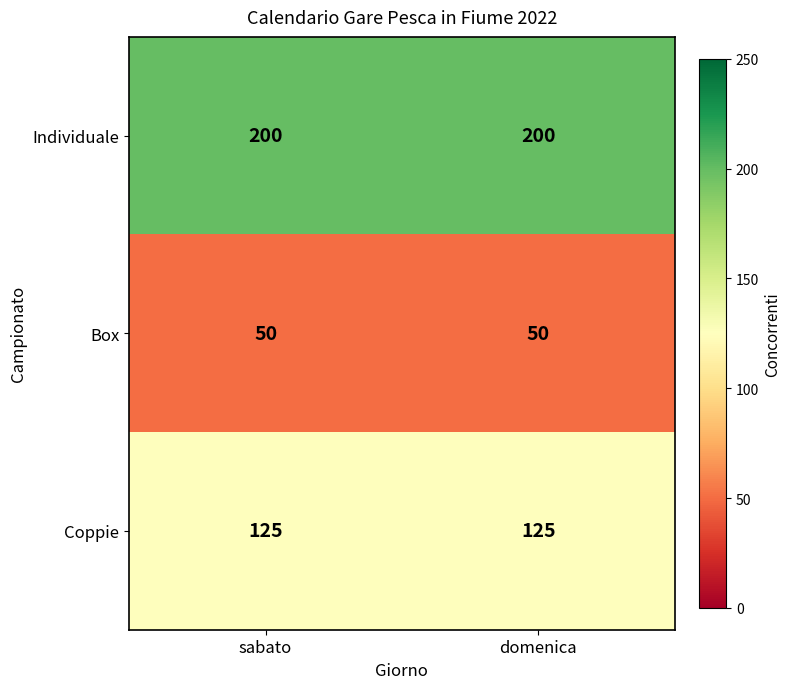

What is the total value across all series at sabato?

375